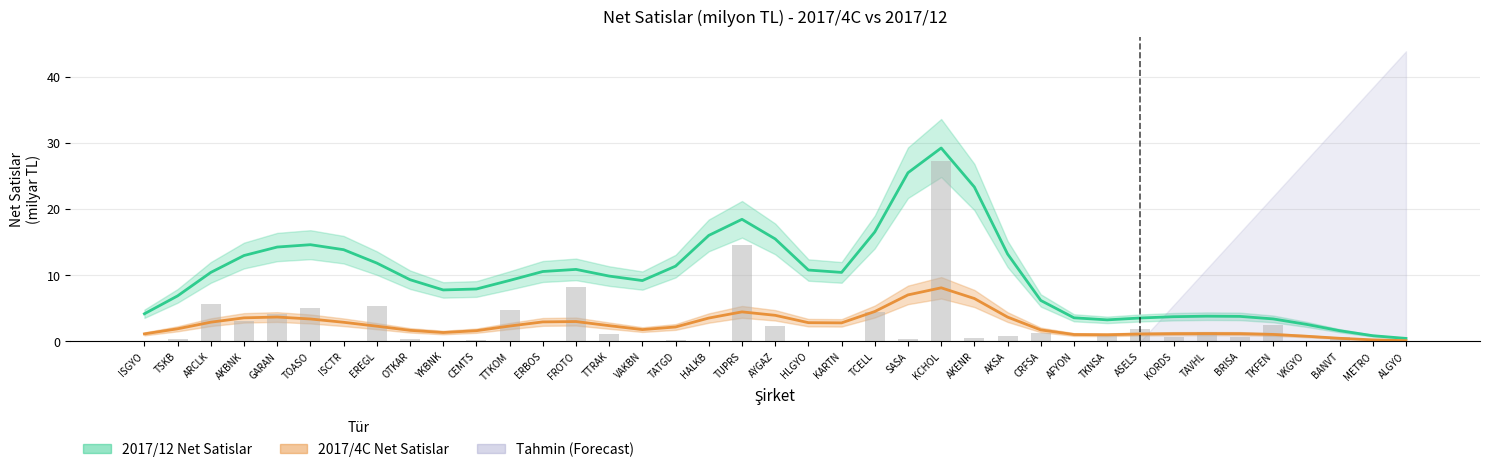

Is it true that 2017/12 Net Satislar (milyar TL) equals 13.9 at ISCTR?

True